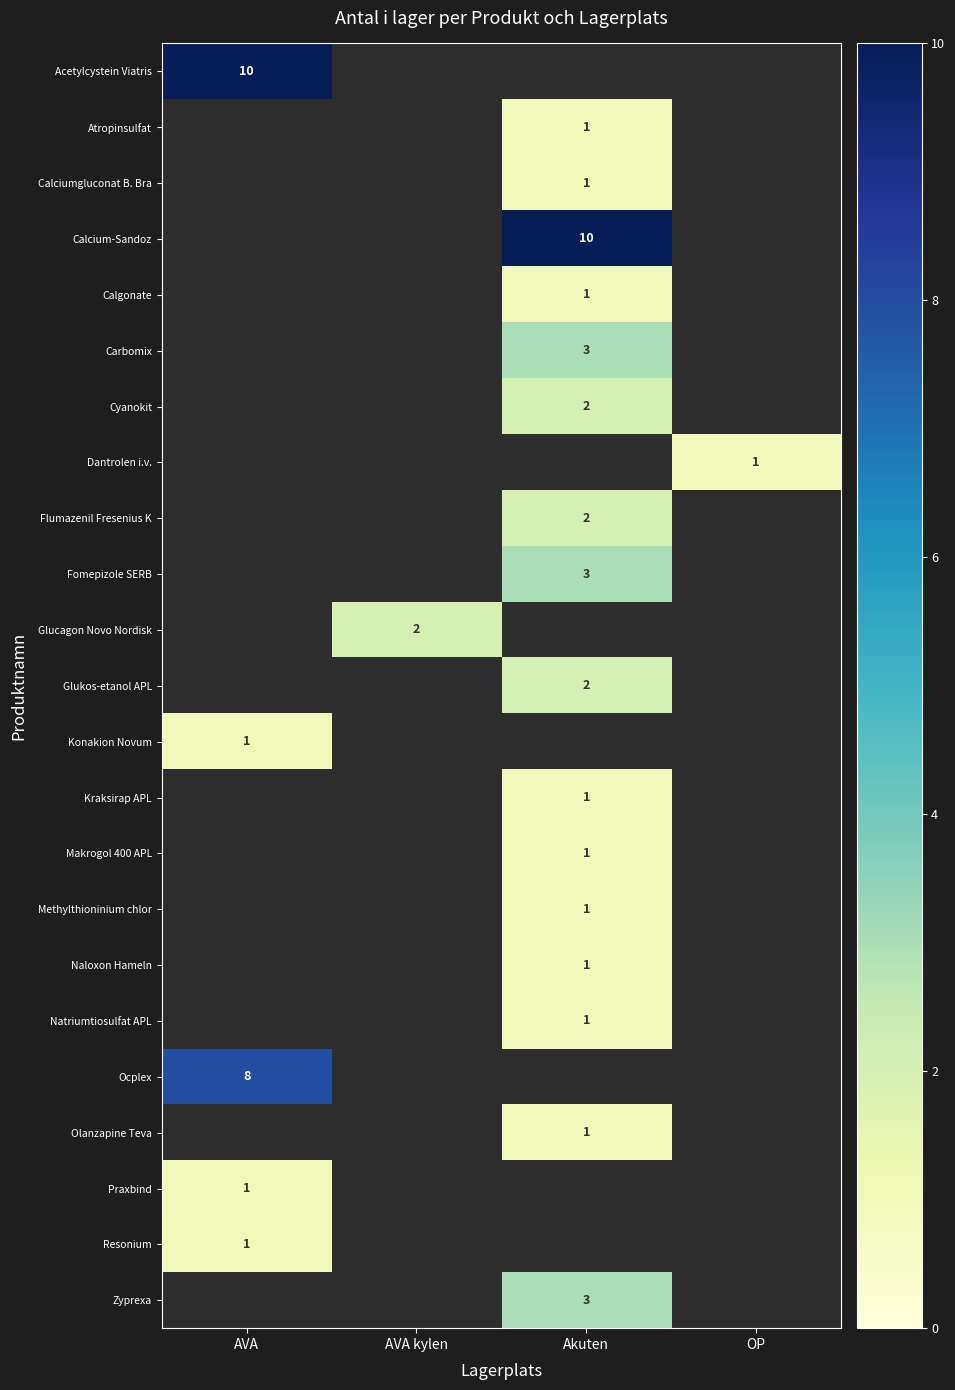

Is it true that Praxbind equals 1 at AVA?

True